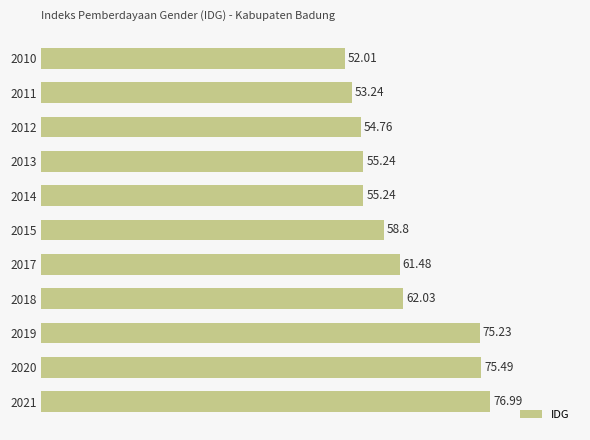

Count the number of values greater than 58.

6